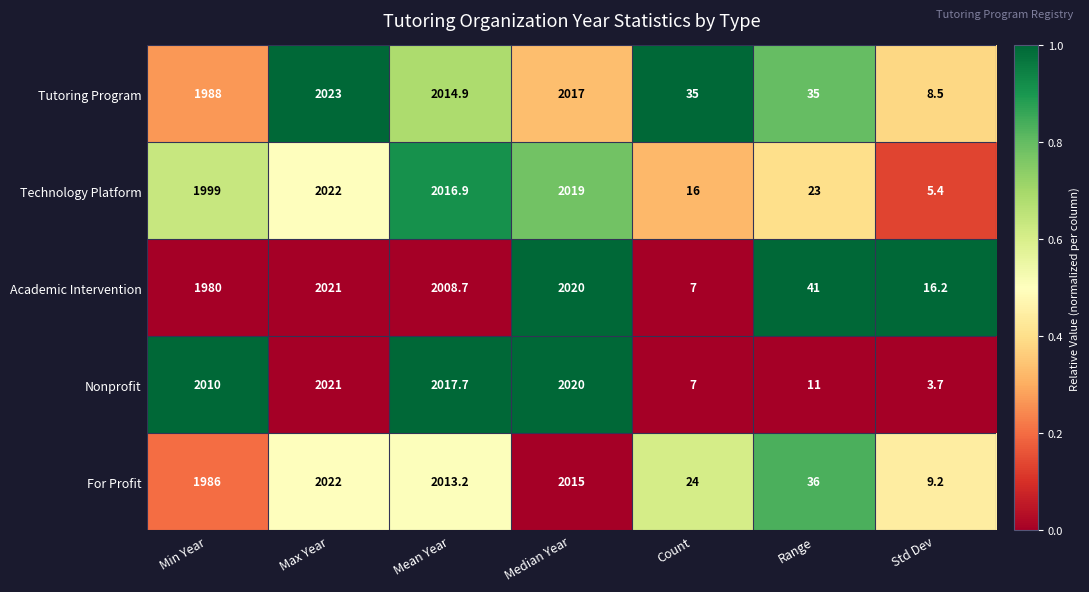

Which series has the largest total across all categories?

Tutoring Program